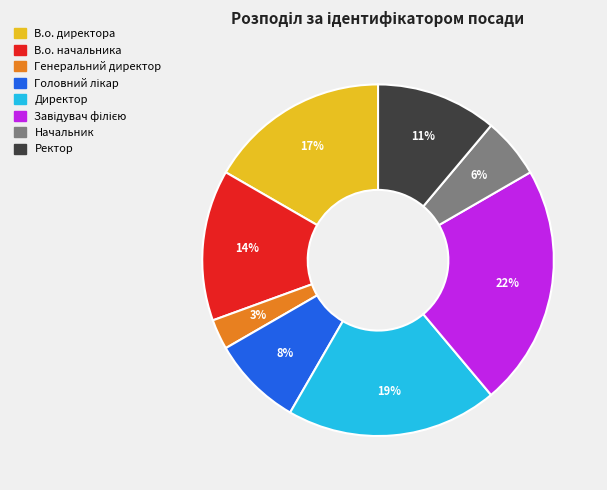

What is the smallest slice in the pie chart?

Генеральний директор